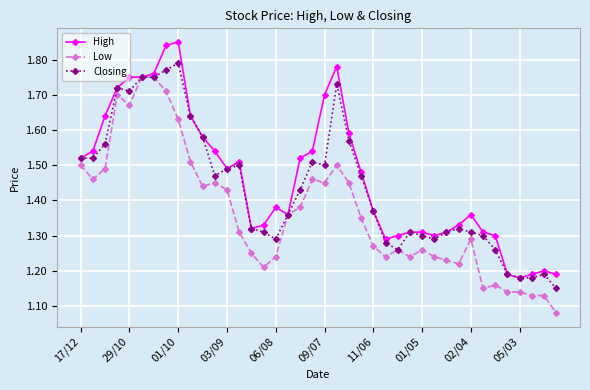

True or false: Low has more than 2 points higher than both neighbors.

True